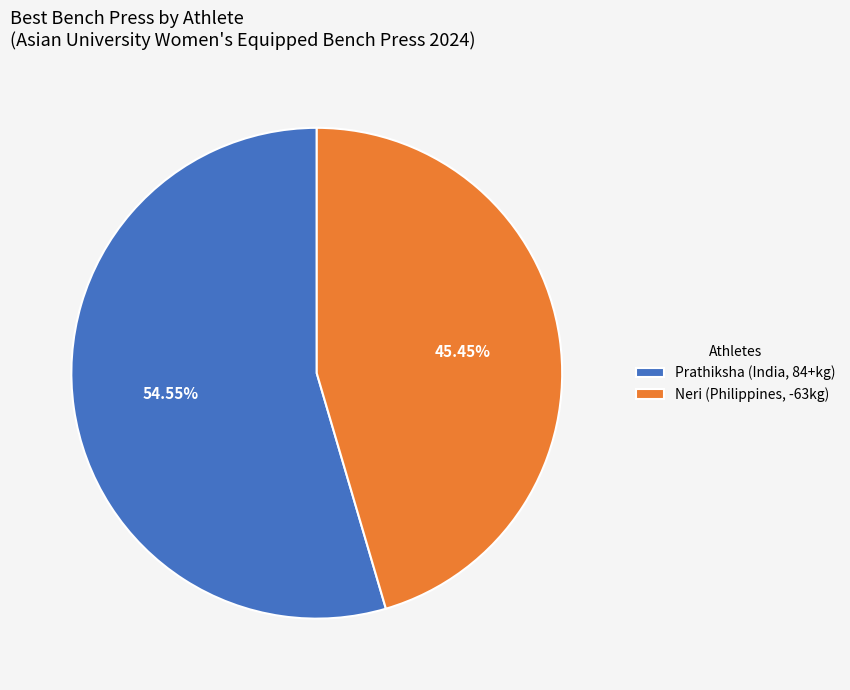

To the nearest percent, what percentage of the pie is Prathiksha?

55%